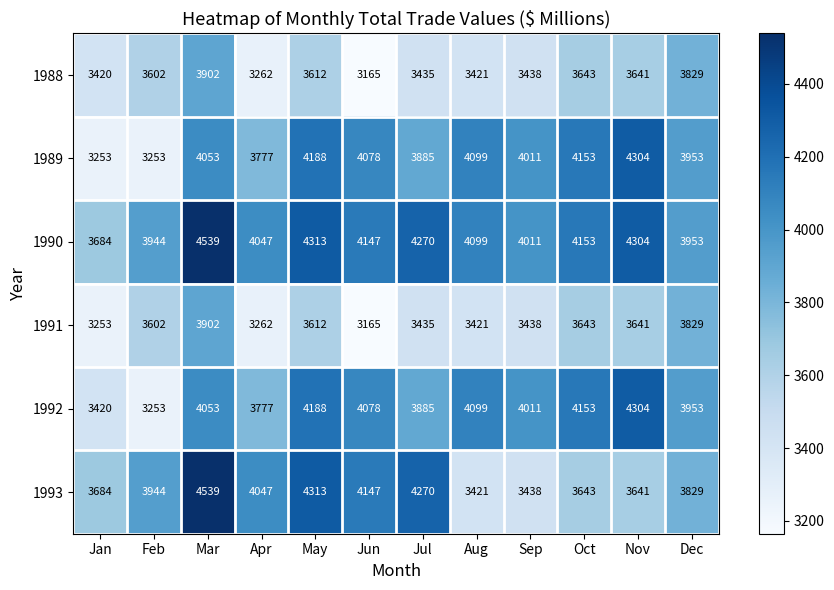

Rank the categories by 1990 value from lowest to highest.

Jan, Feb, Dec, Sep, Apr, Aug, Jun, Oct, Jul, Nov, May, Mar